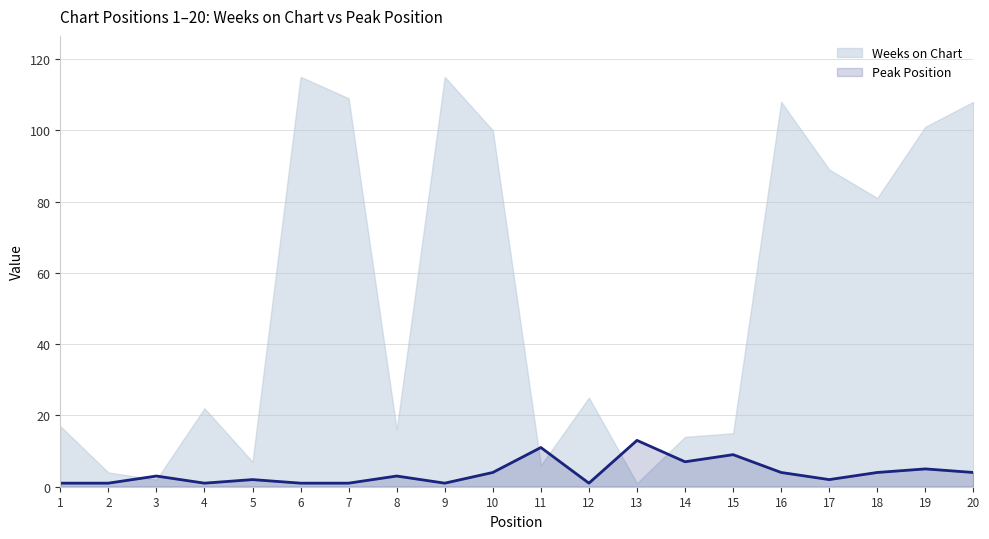

Where does the data first go above 3?

10